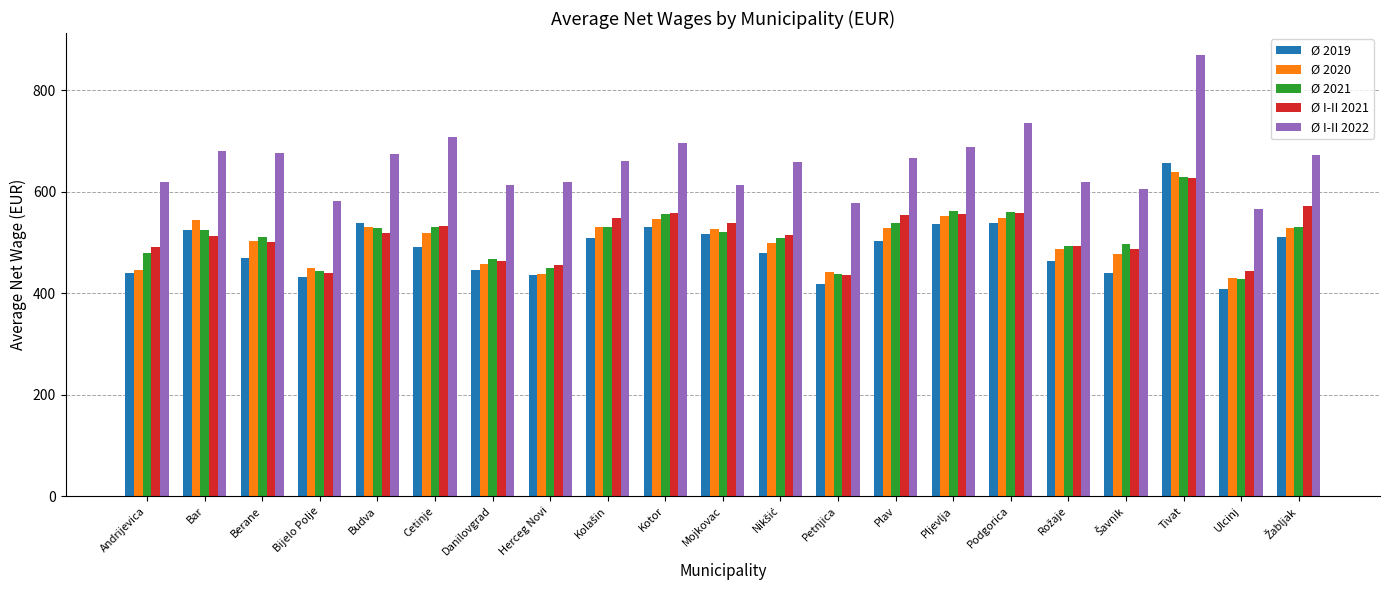

At how many categories does at least one series exceed 485?

21